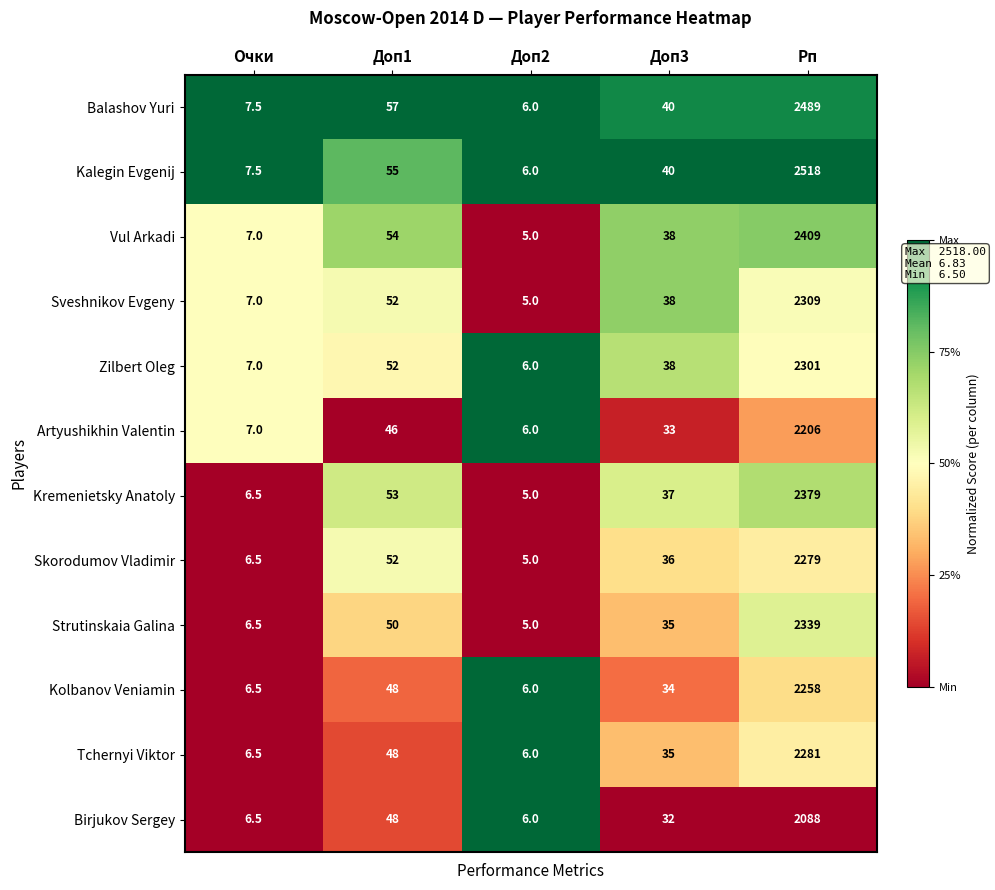

What is the maximum value shown in the chart?

2518.0